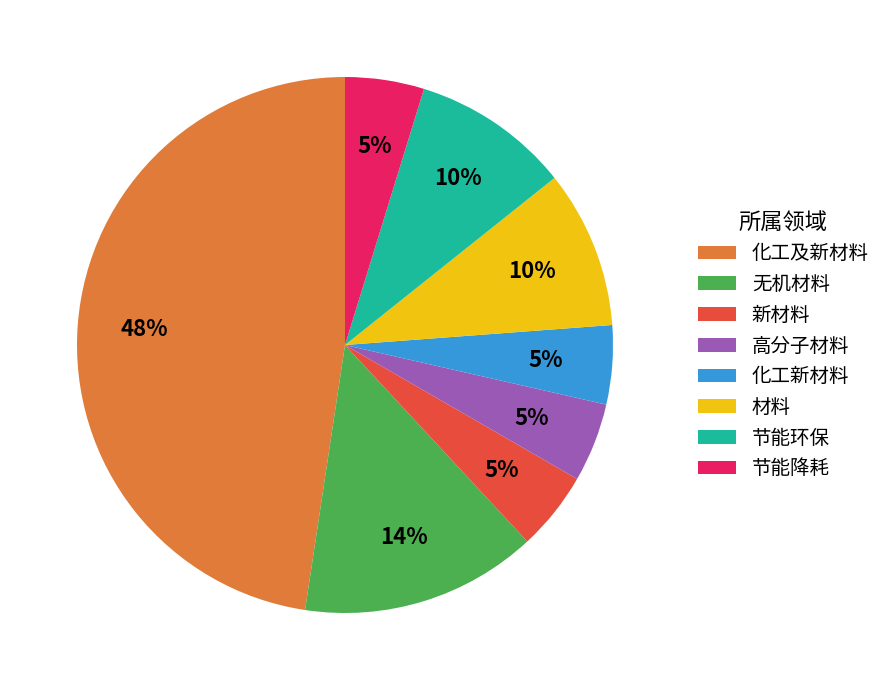

Which category has the biggest portion of the pie?

化工及新材料